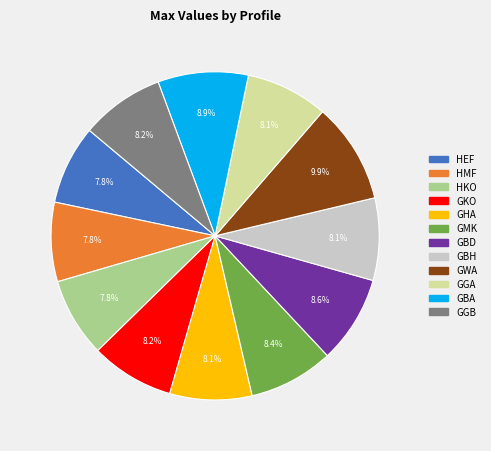

How many segments does this pie chart have?

12